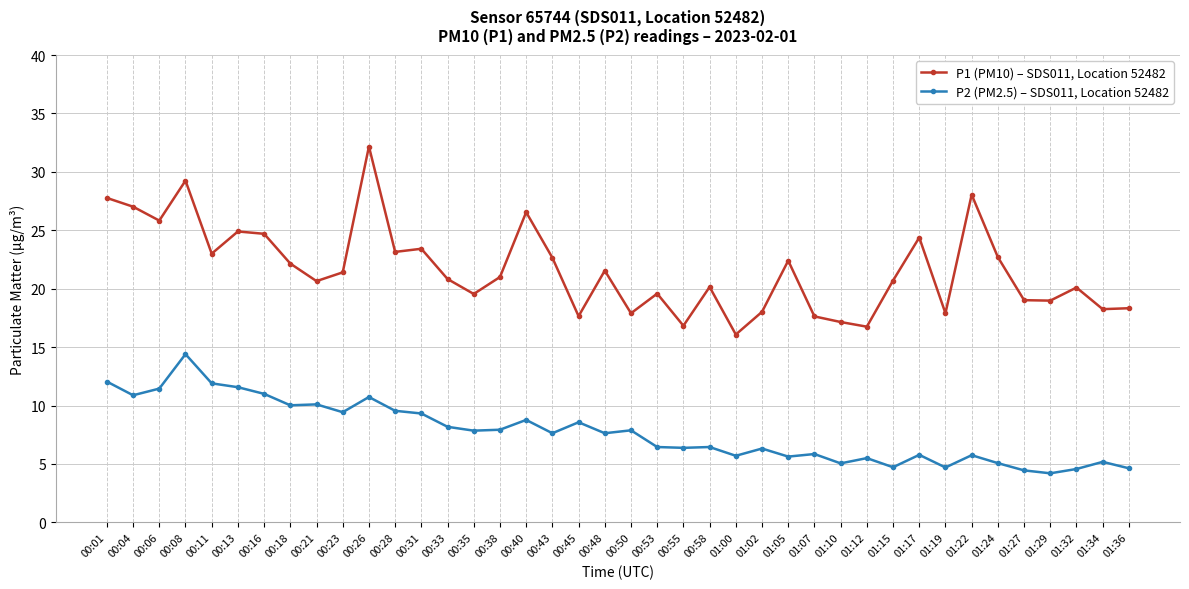

At which category does P2 (PM2.5) – SDS011, Location 52482 reach its first local valley?

00:04